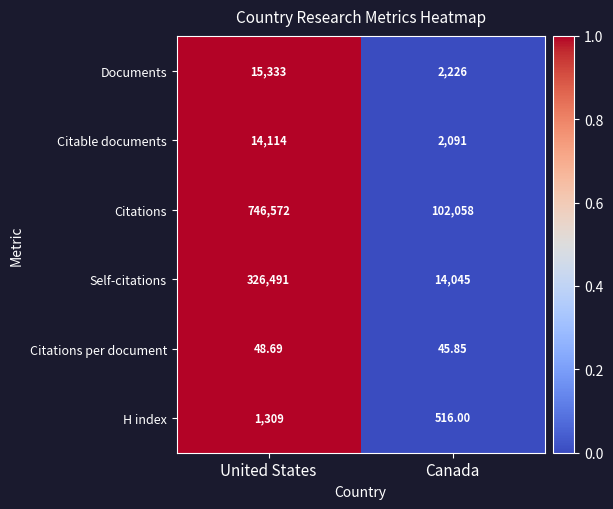

At Canada, list the series in order from smallest to largest.

Citations per document, H index, Citable documents, Documents, Self-citations, Citations